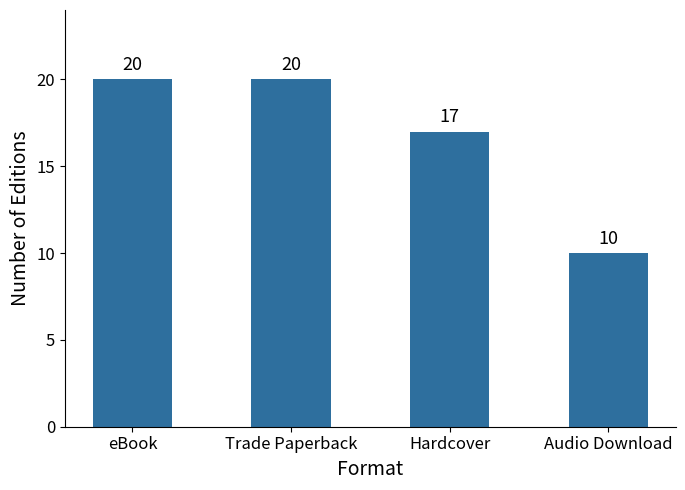

What is the difference between the values at Audio Download and eBook?

10